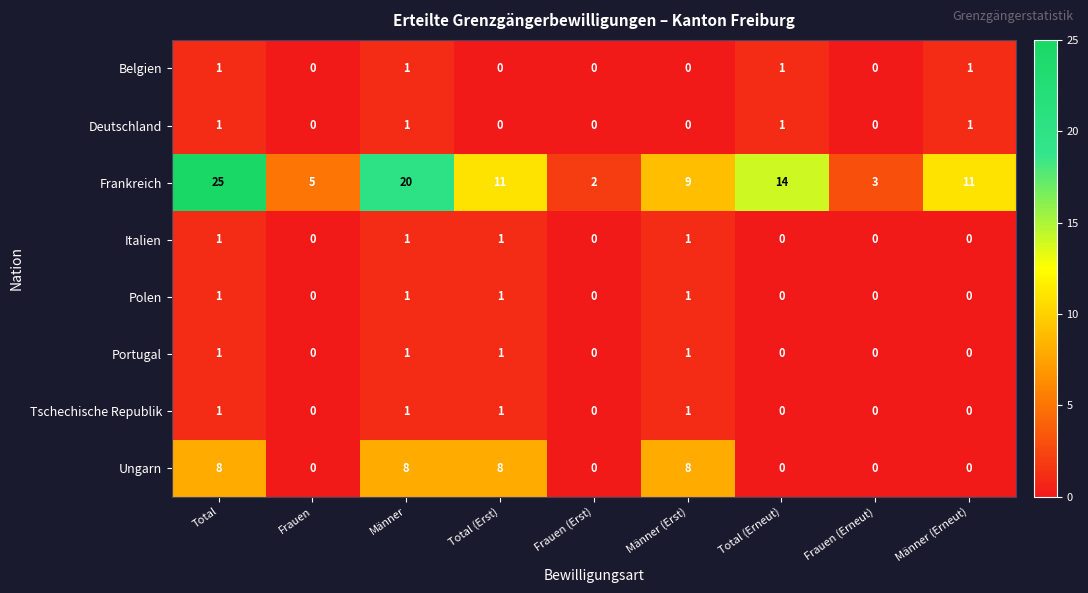

The Deutschland series shows 0 at Frauen (Erst). True or false?

True